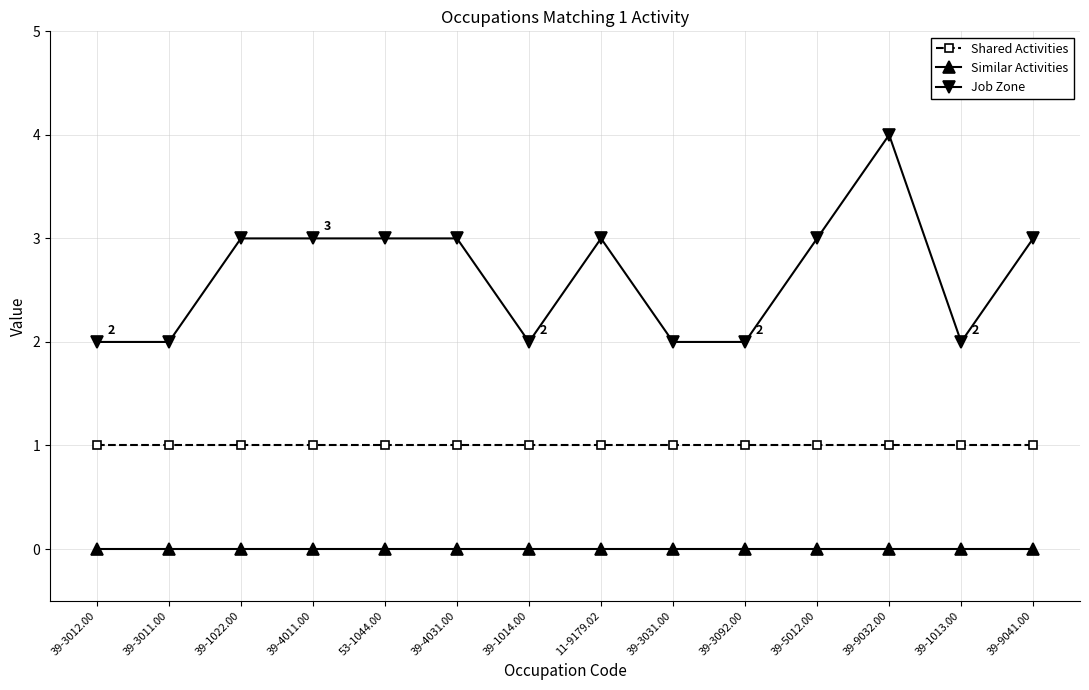

The value of Similar Activities at 39-3031.00 is 0. True or false?

True